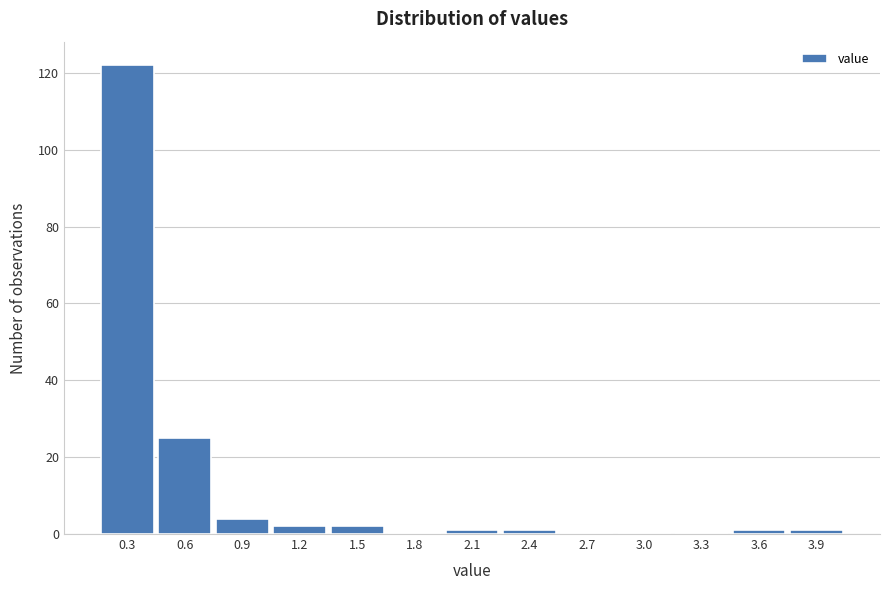

Reading left to right, list all the values displayed in this chart.

0.3=122	0.6=25	0.9=4	1.2=2	1.5=2	1.8=0	2.1=1	2.4=1	2.7=0	3.0=0	3.3=0	3.6=1	3.9=1